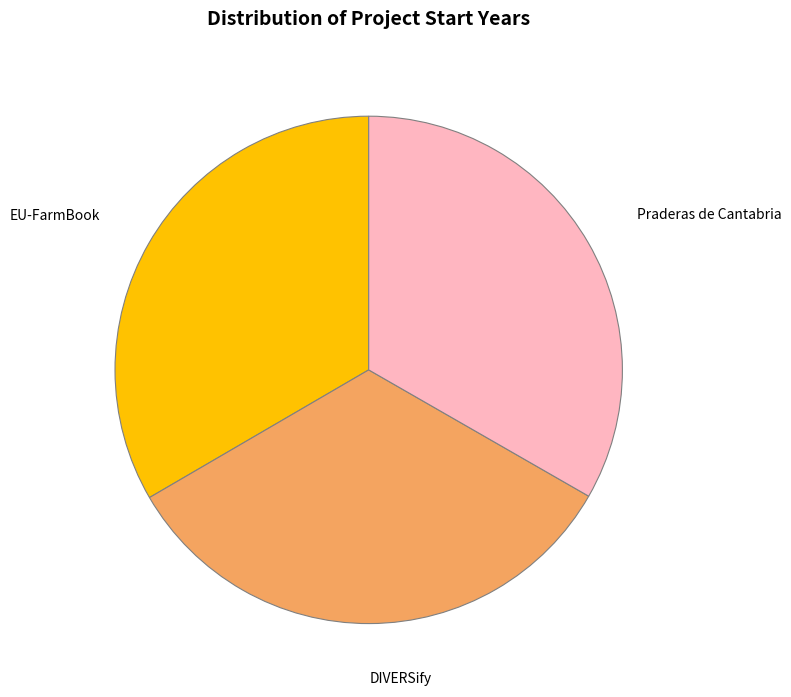

Is there any slice that represents more than half of the pie?

No